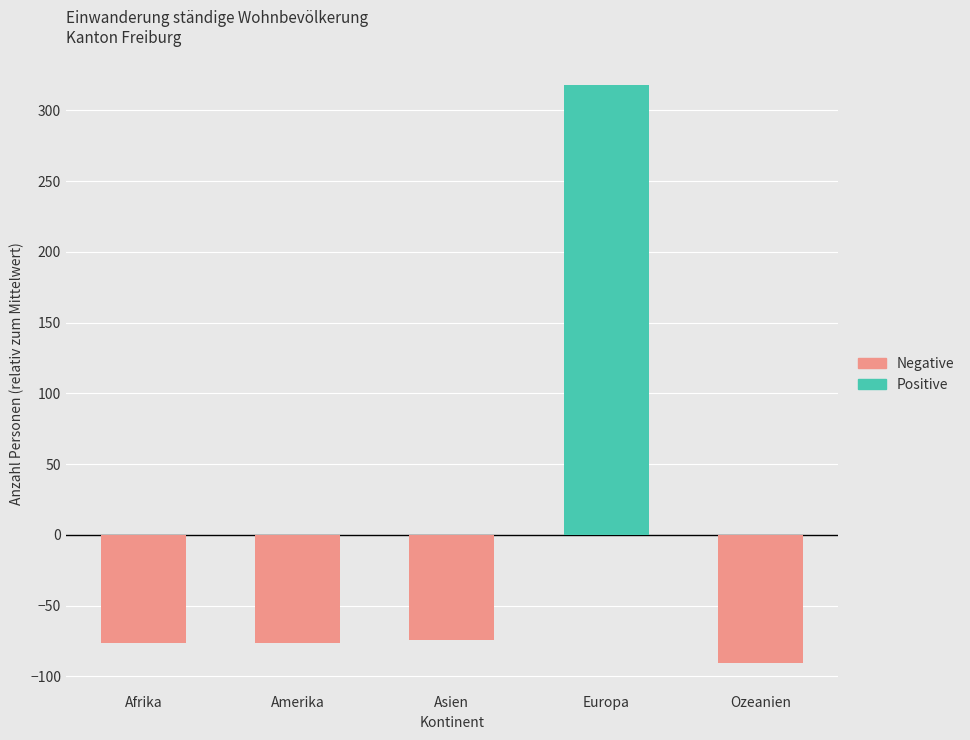

List the labels in order of Positive value, largest first.

Europa, Afrika, Amerika, Asien, Ozeanien